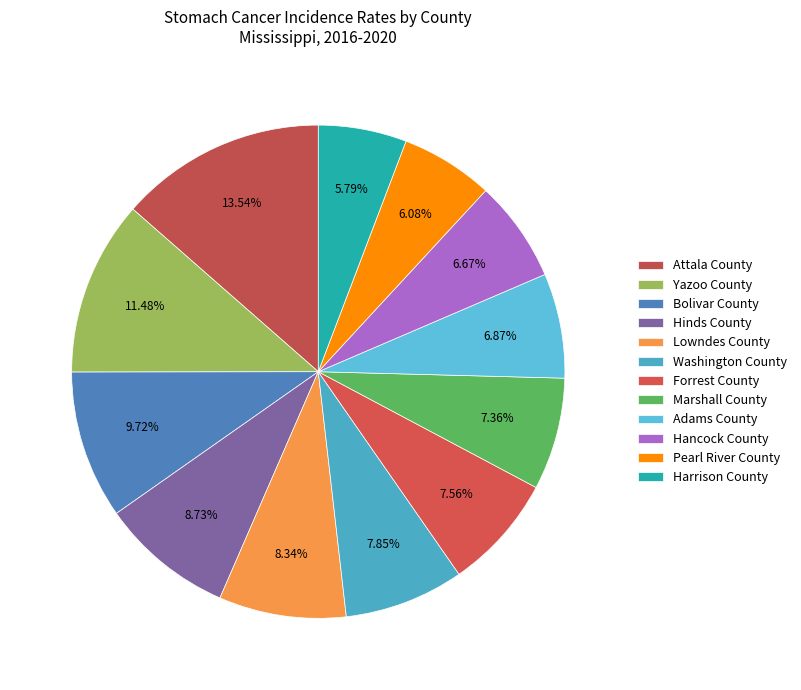

How many segments does this pie chart have?

12